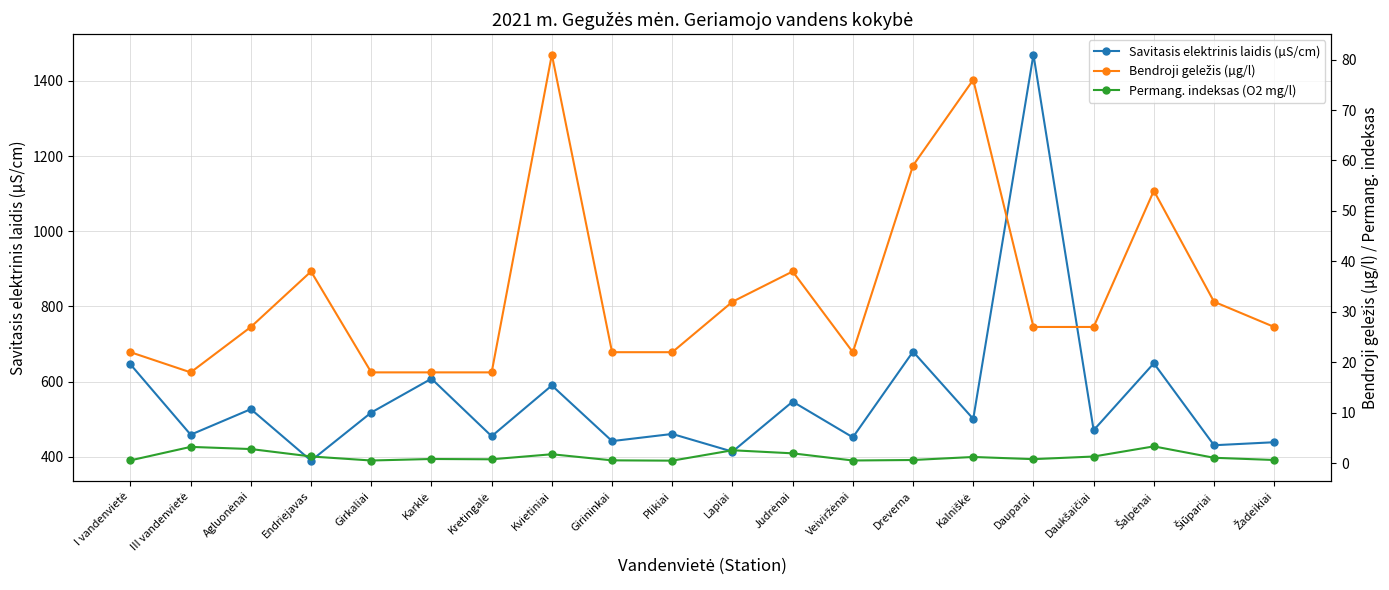

How many values in the Savitasis elektrinis laidis (µS/cm) series exceed 501?

9